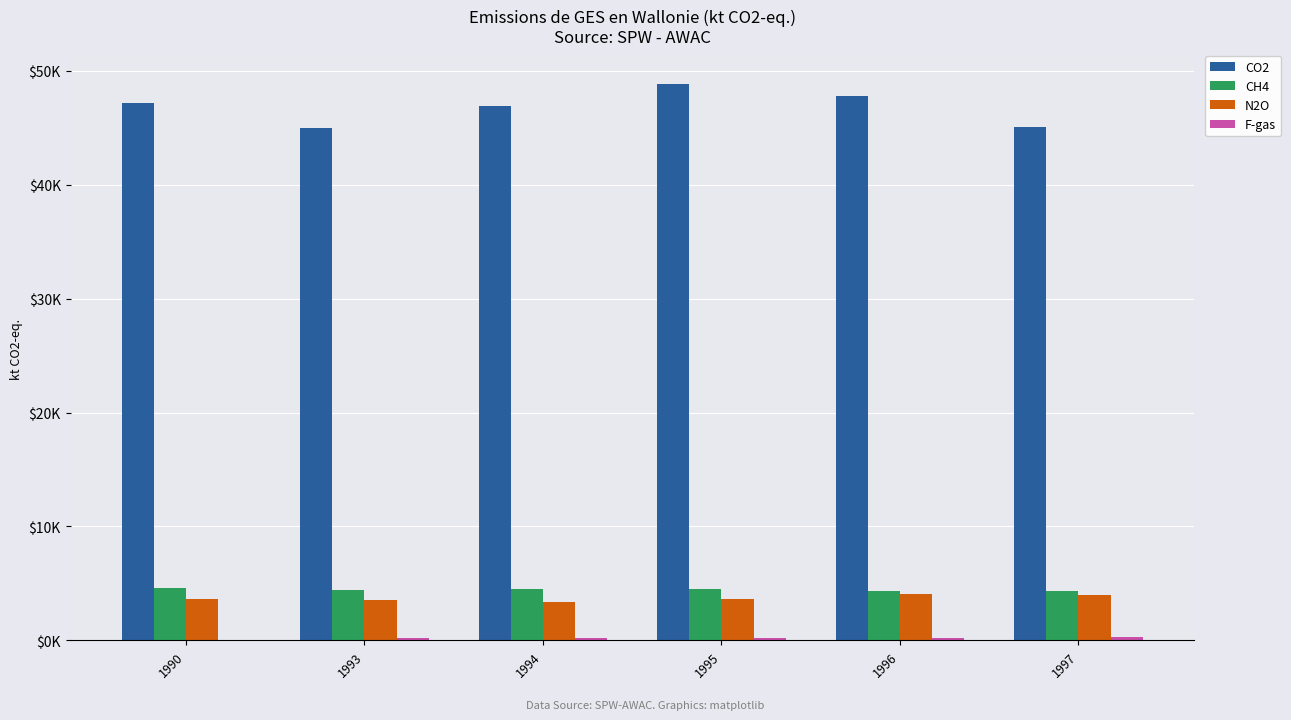

Reading left to right, transcribe all the data shown in this chart.

CO2: 1990=47198.2	1993=44945.8	1994=46866.3	1995=48865.8	1996=47764.9	1997=45052.6
CH4: 1990=4644.0	1993=4411.1	1994=4509.6	1995=4492.4	1996=4365.3	1997=4362.3
N2O: 1990=3656.3	1993=3582.1	1994=3404.3	1995=3664.2	1996=4041.9	1997=4022.8
F-gas: 1990=50.9	1993=200.8	1994=204.6	1995=205.3	1996=230.6	1997=264.4